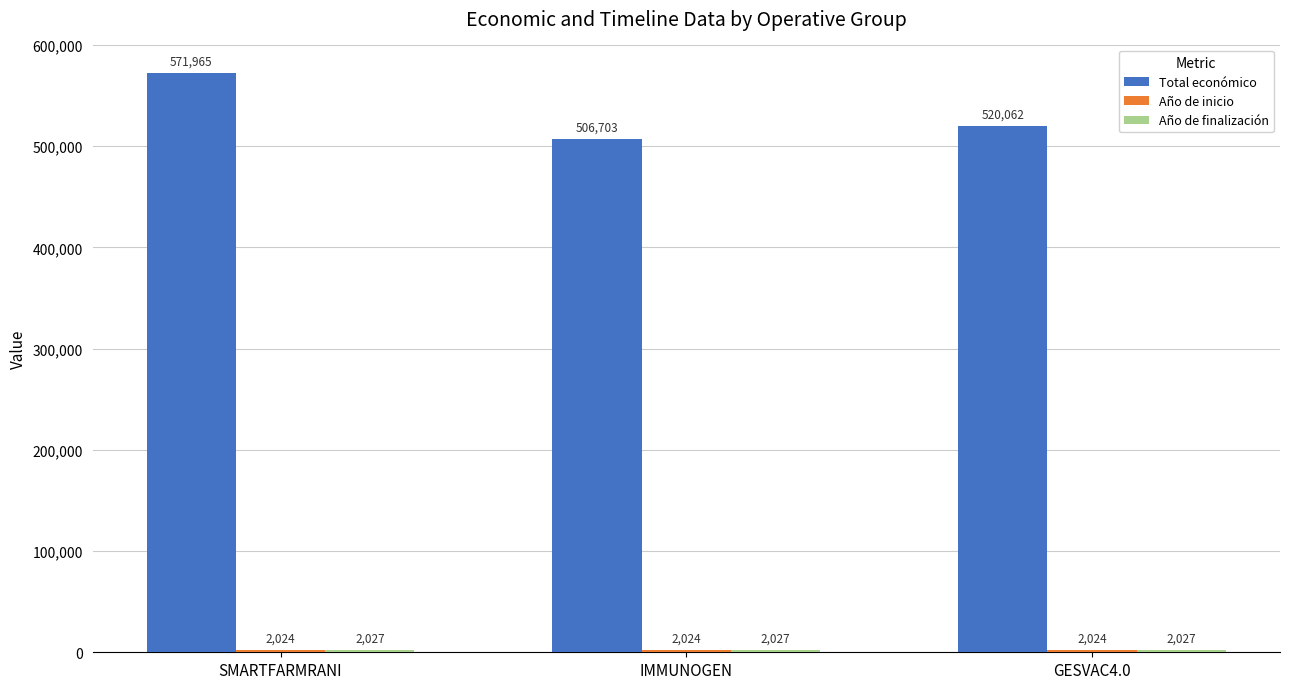

True or false: Total económico has a value of 336346 at GESVAC4.0.

False